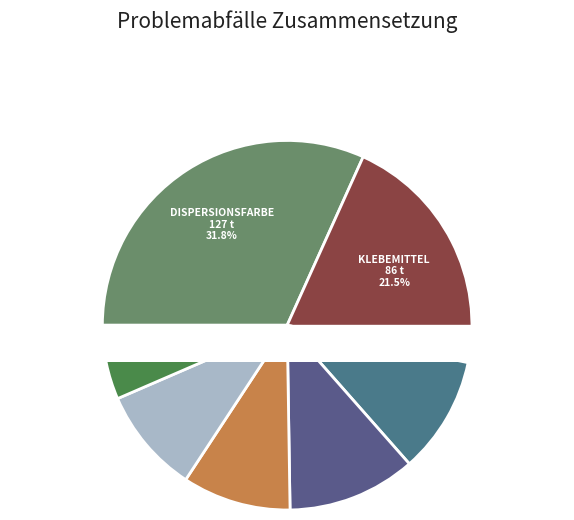

Combined, do Dispersionsfarbe and Batterien inkl Knopfzellen account for over 50%?

No